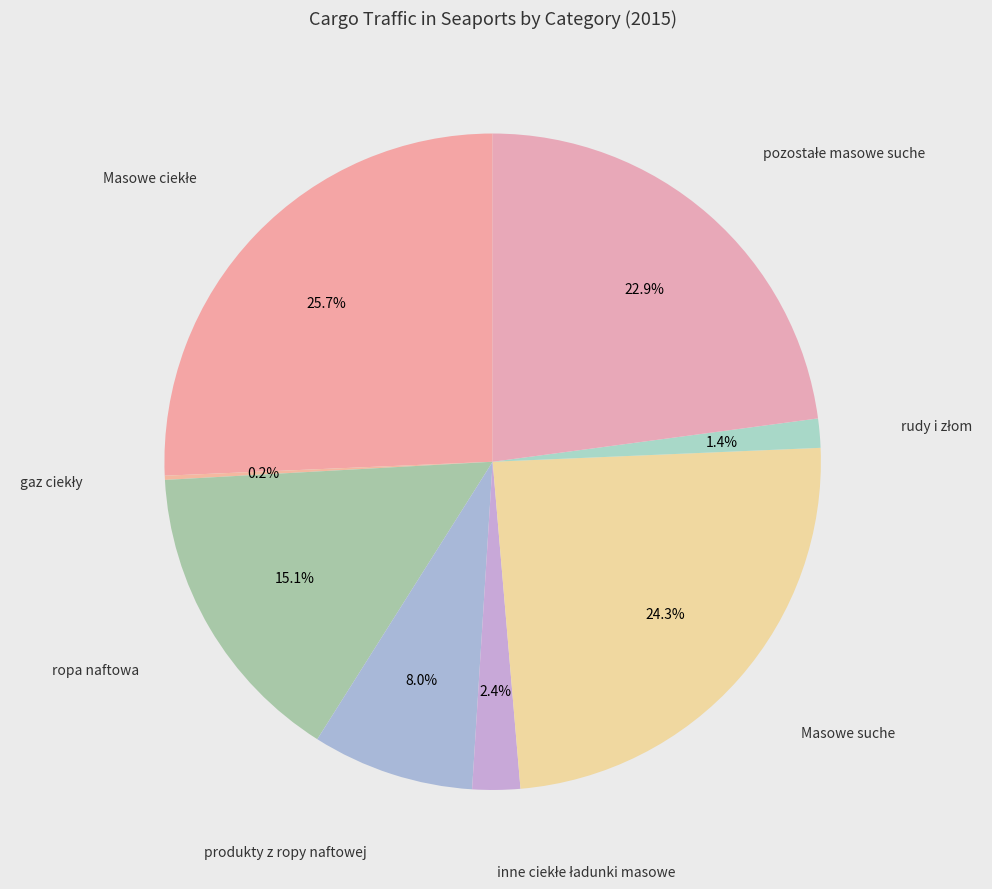

Is Masowe suche the majority of the pie?

No